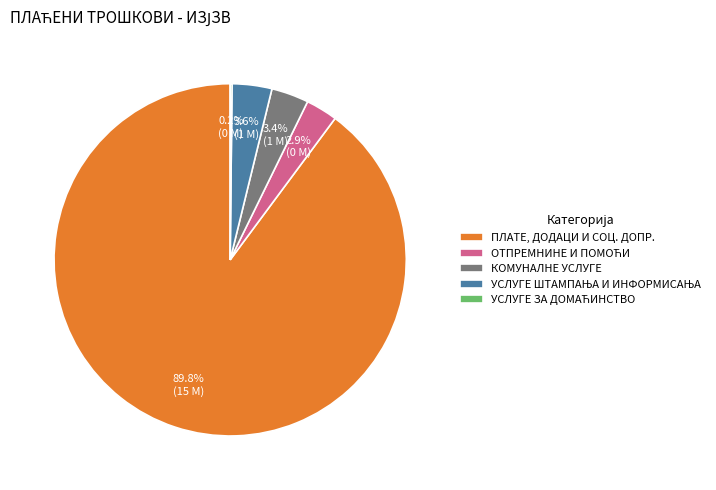

True or false: КОМУНАЛНЕ УСЛУГЕ accounts for 3% of the total.

True